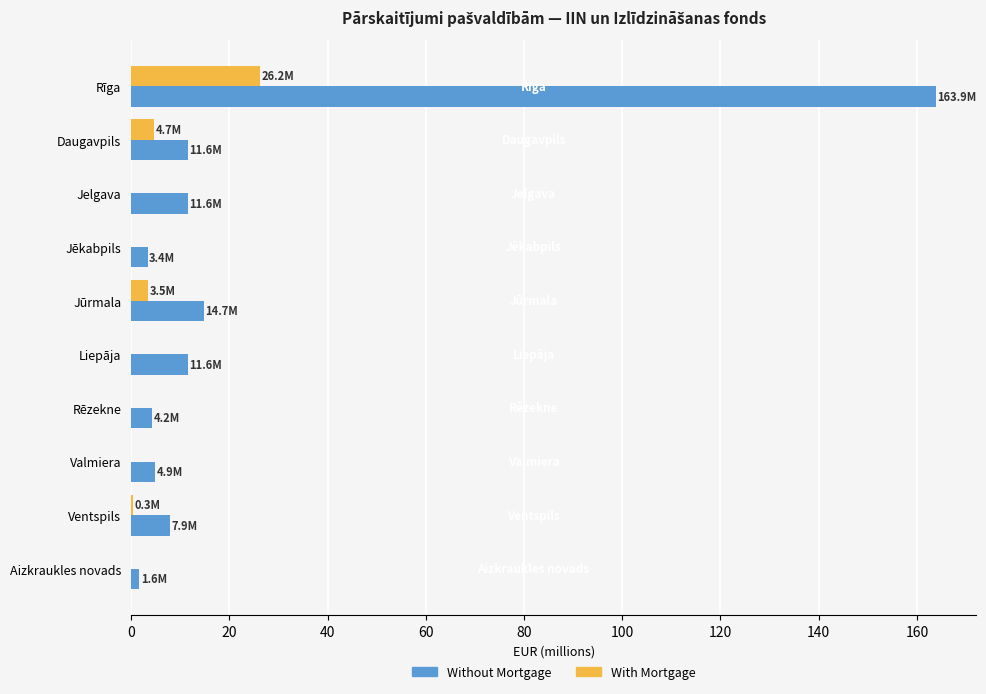

What is the total value across all series at Daugavpils?

16.3